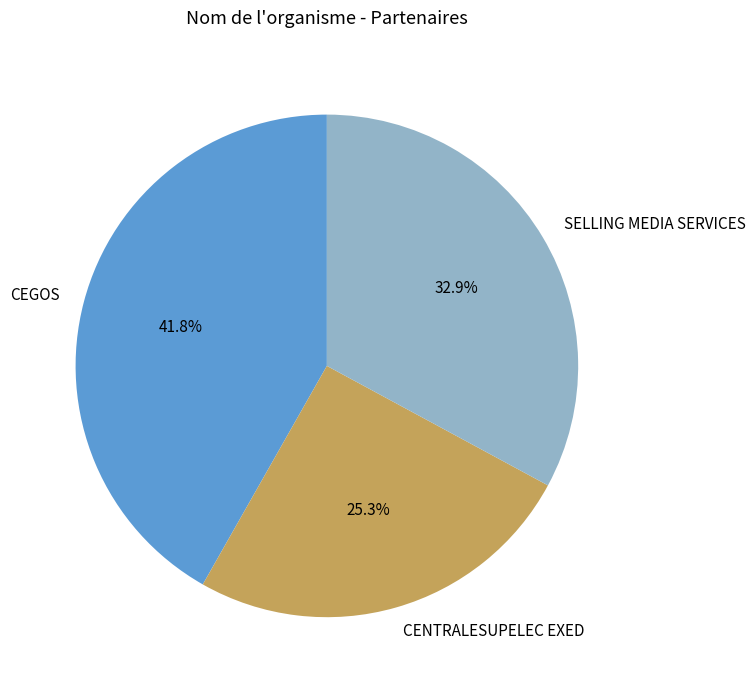

Does any single category account for the majority?

No